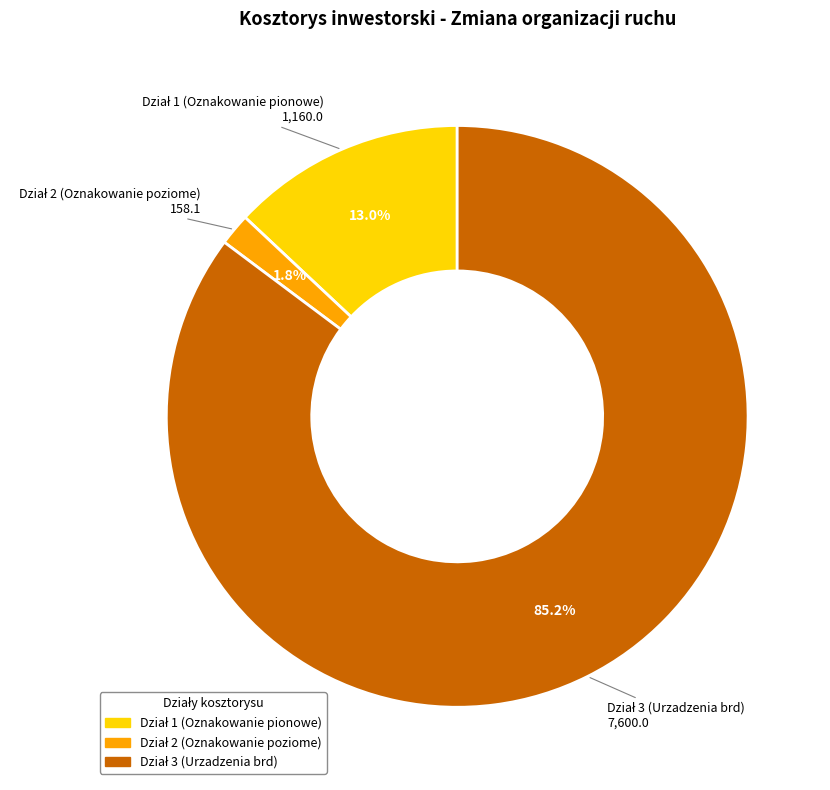

To the nearest percent, what is the difference between the largest and smallest slice percentages?

83%